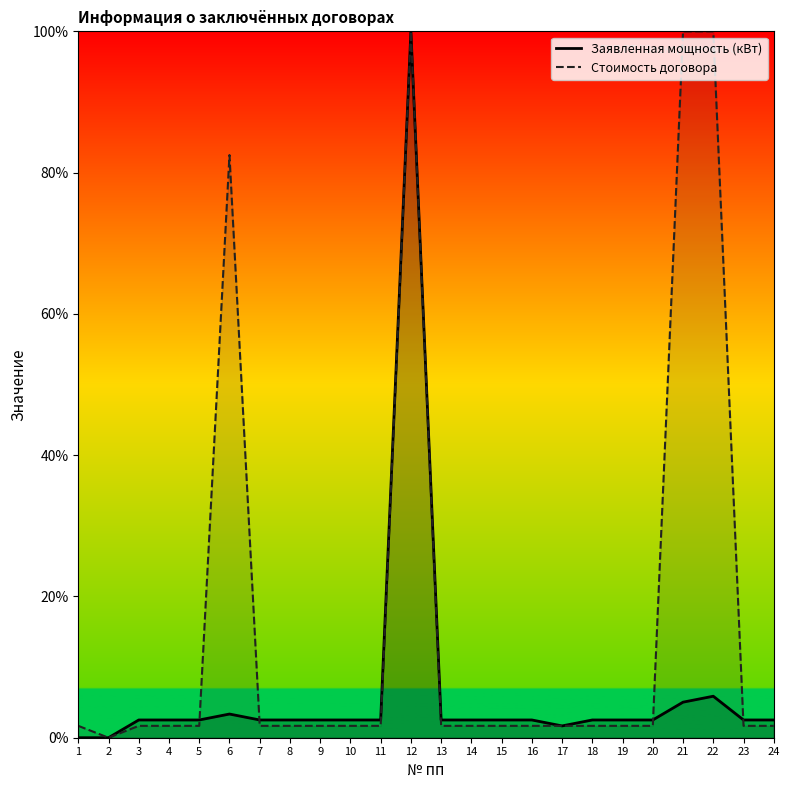

Which series has the largest total across all categories?

Стоимость договора